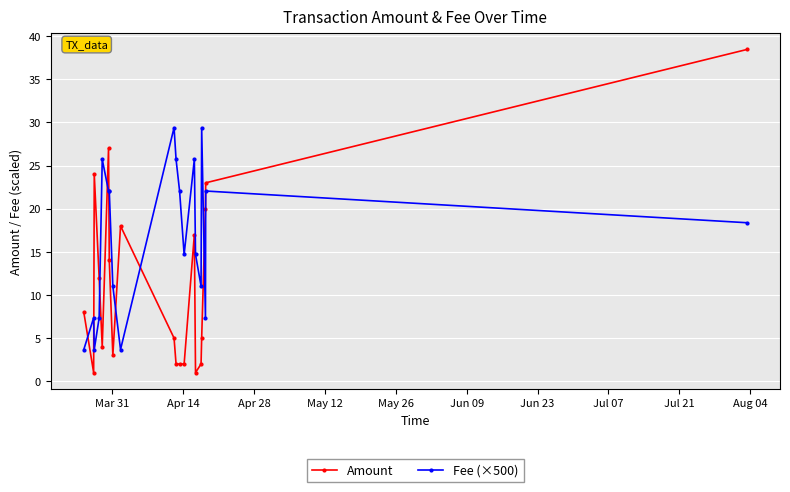

What is the lowest value of the Amount series?

1.0